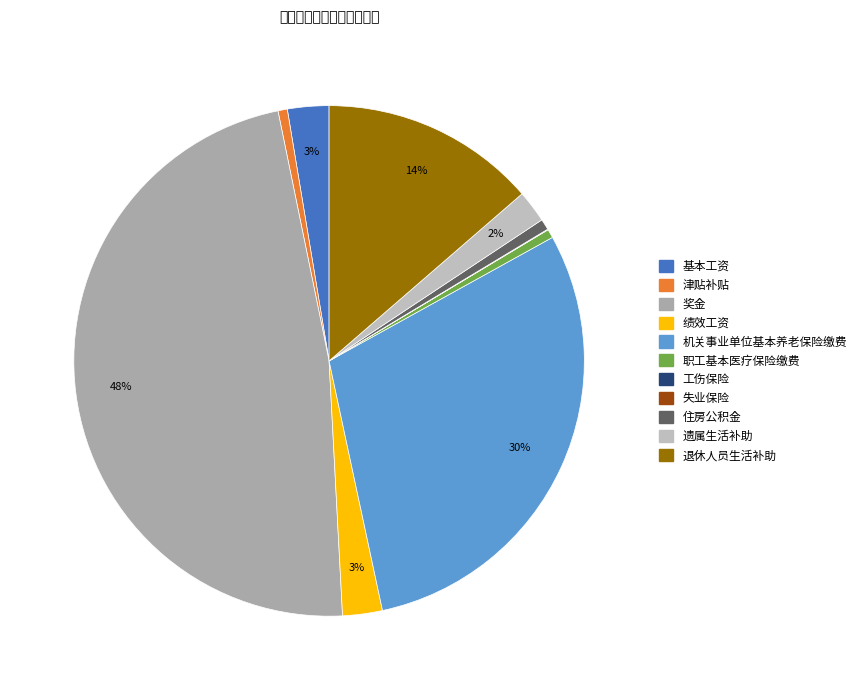

Which has a higher value, 职工基本医疗保险缴费 or 工伤保险?

职工基本医疗保险缴费